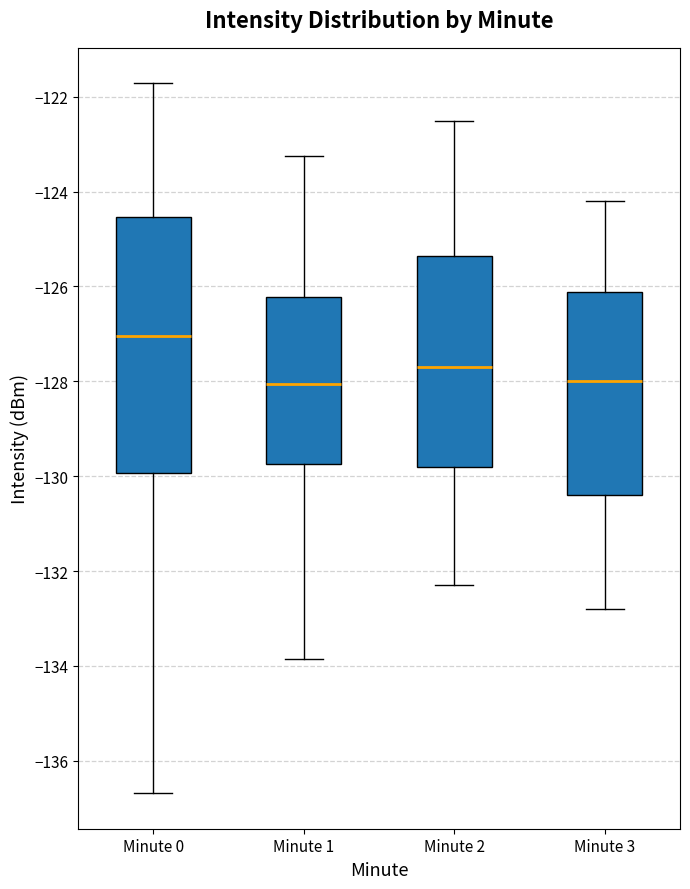

Reading left to right, transcribe this box plot: for each box, give where its median line is, the range the box spans, and where its two whiskers end, as read against the y-axis. The values are not printed on the chart, so give them approximately, as read against the axis.

Minute 0: median -127.0, box -130.0 to -124.6, whiskers -136.6 to -121.8
Minute 1: median -128.0, box -129.8 to -126.2, whiskers -133.8 to -123.2
Minute 2: median -127.6, box -129.8 to -125.4, whiskers -132.2 to -122.4
Minute 3: median -128.0, box -130.4 to -126.2, whiskers -132.8 to -124.2